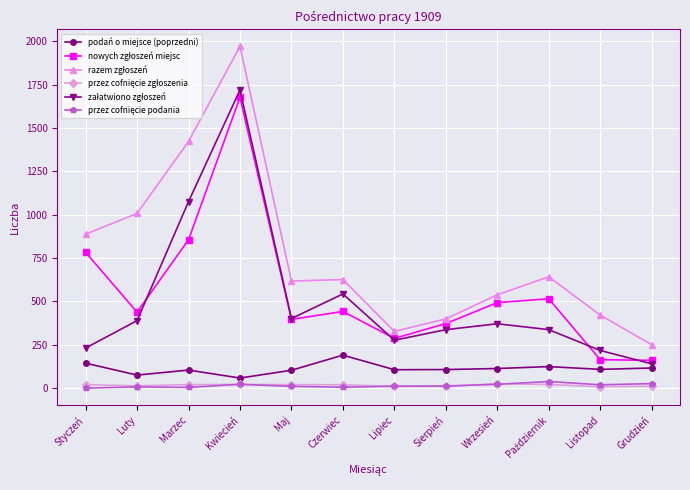

What is the maximum value shown in the chart?

1970